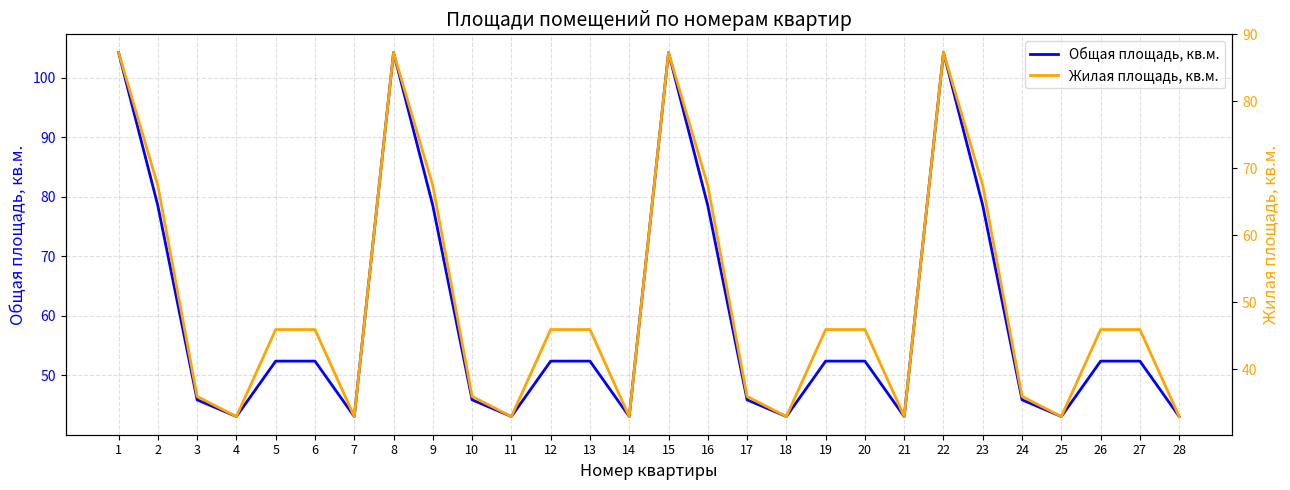

True or false: Общая площадь, кв.м. and Жилая площадь, кв.м. cross at least once.

False